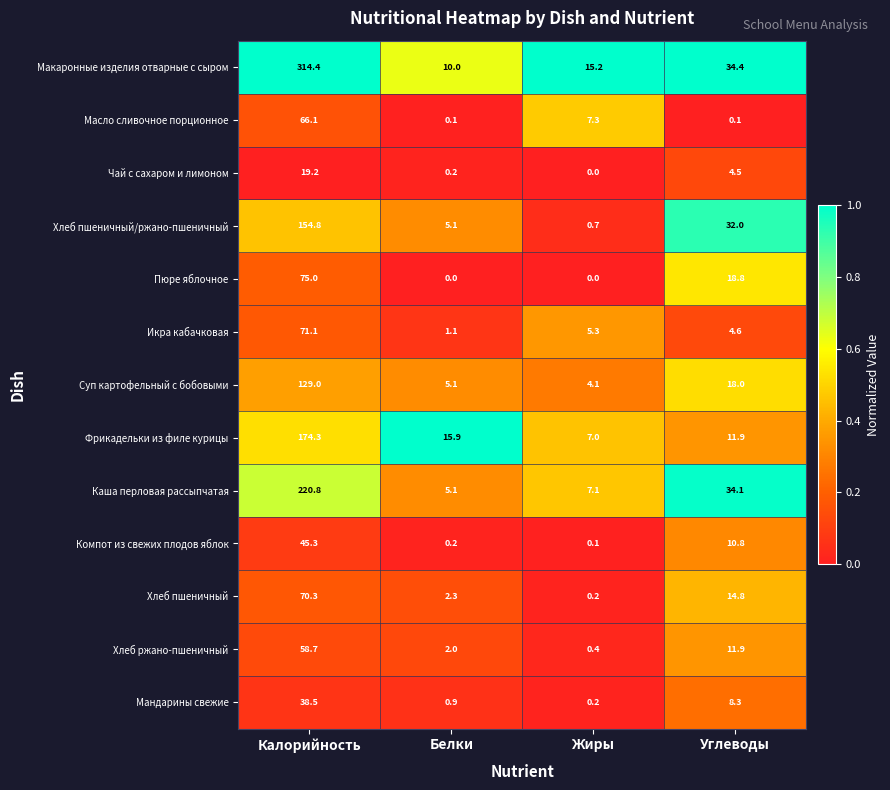

At which label does Макаронные изделия отварные с сыром first exceed 34?

Калорийность